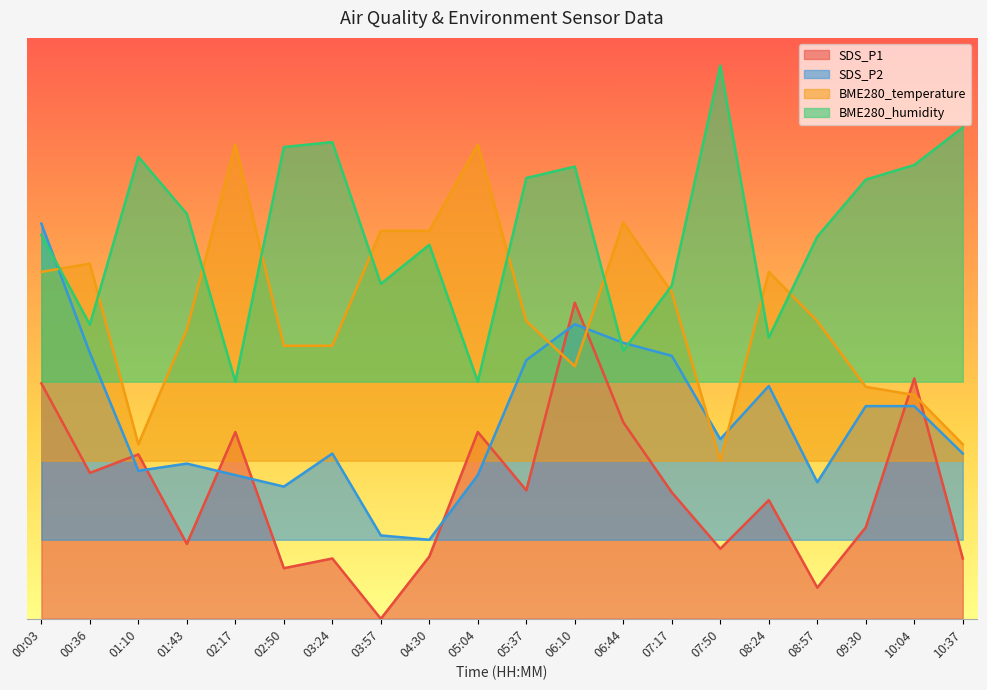

At which label is SDS_P1 closest to 3?

08:24